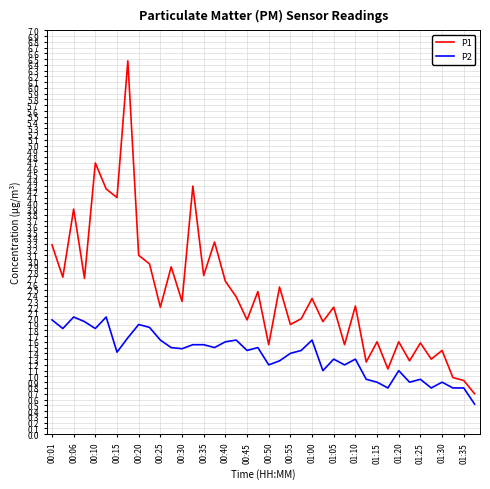

What is the minimum value shown in the chart?

0.5